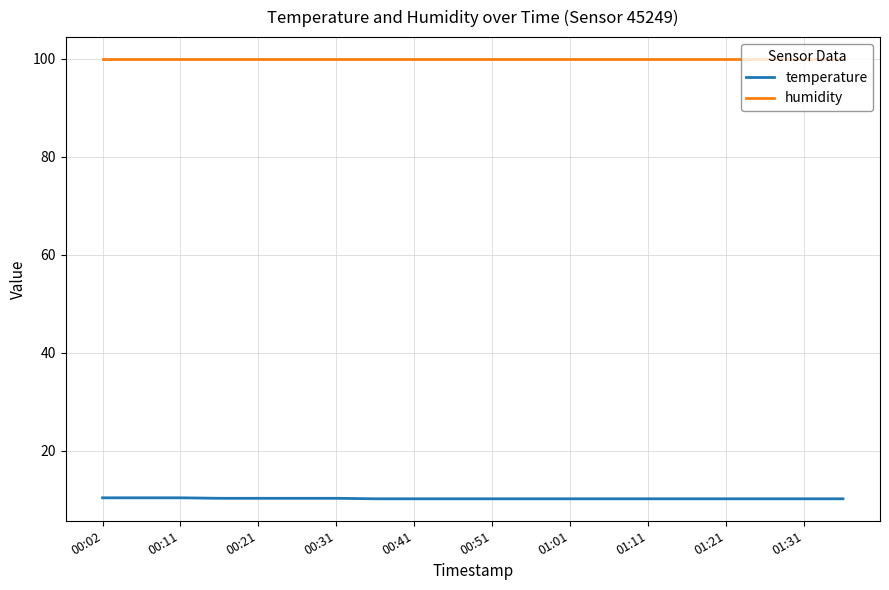

What is the smallest value displayed?

10.2